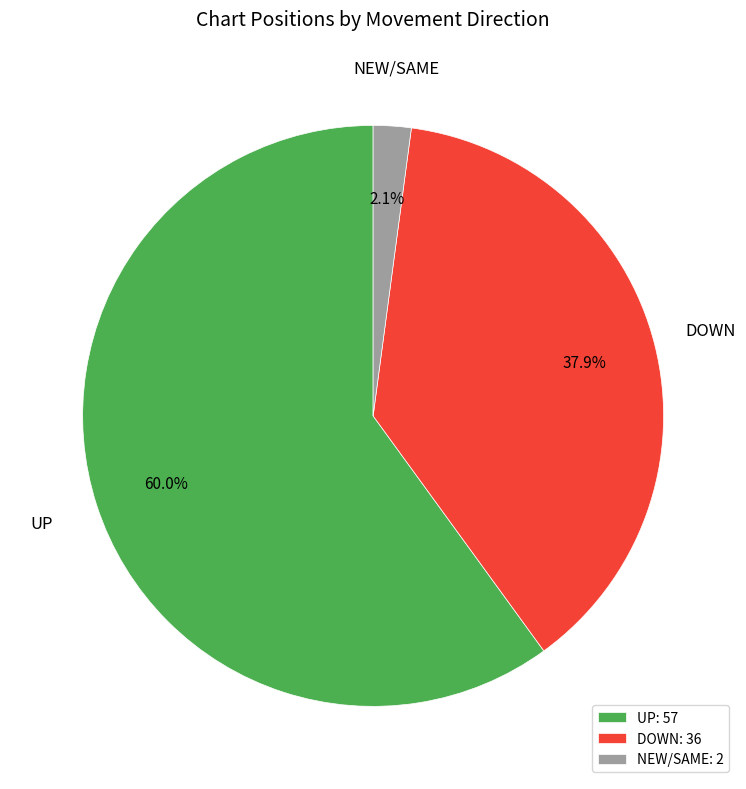

How many segments does this pie chart have?

3